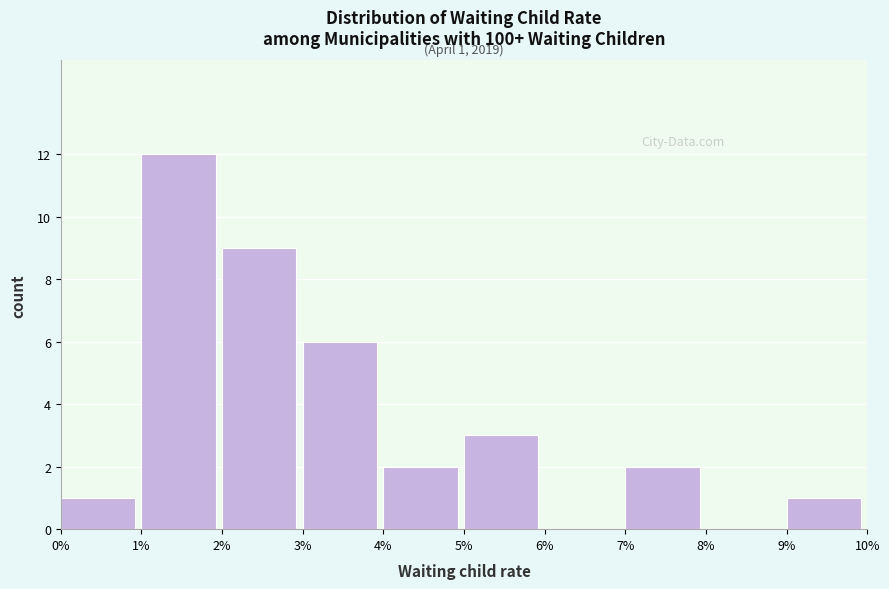

Reading left to right, what are all the values shown in this chart?

0%=1	1%=12	2%=9	3%=6	4%=2	5%=3	6%=0	7%=2	8%=0	9%=1